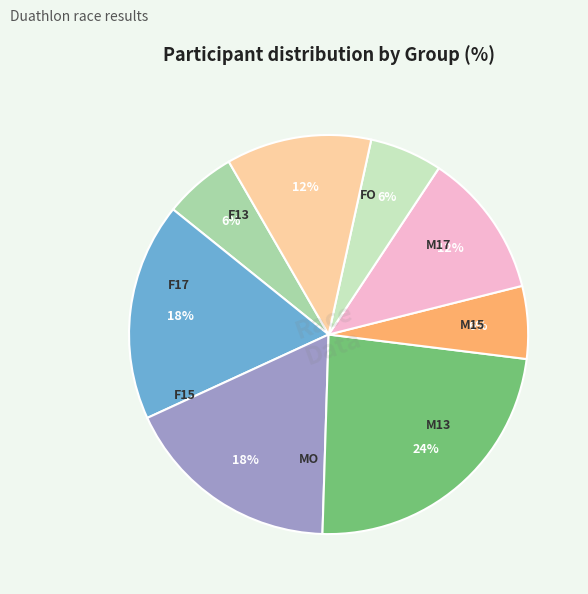

To the nearest percent, what is the difference between the largest and smallest slice percentages?

18%